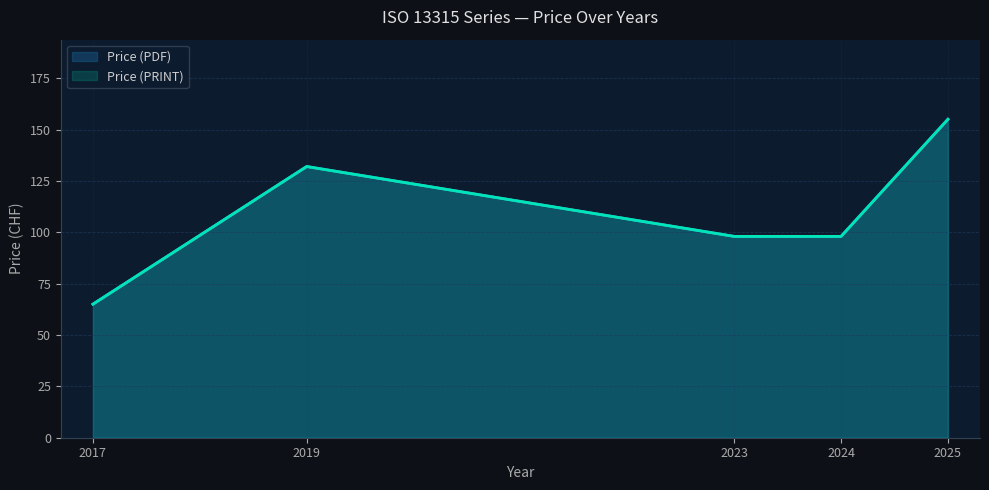

What is the sum of the Price (PDF) values at 2019 and 2017?

197